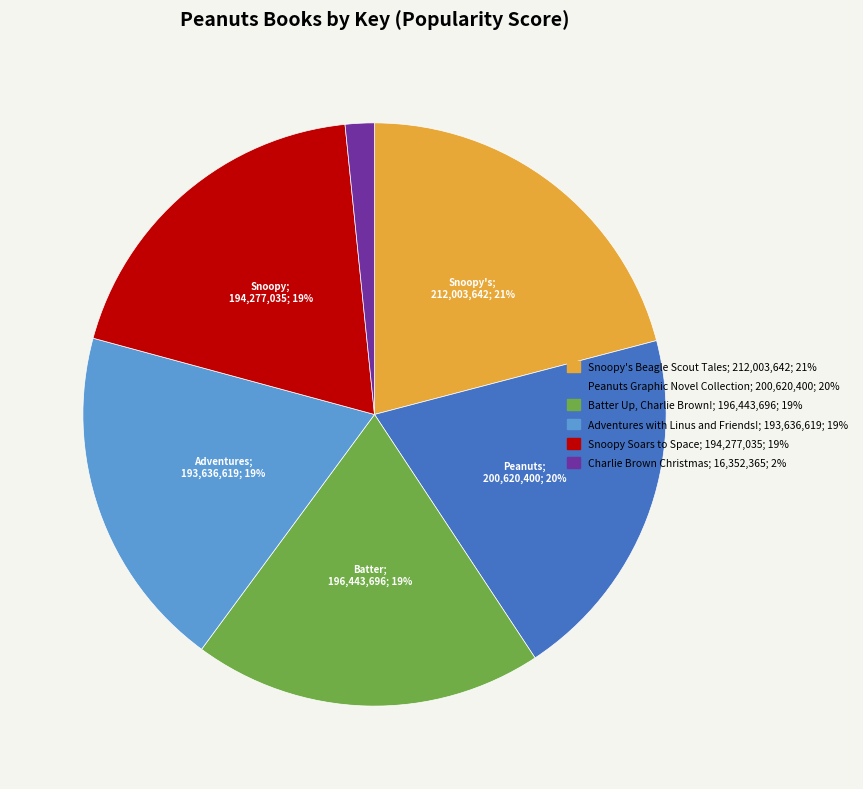

To the nearest percent, what percentage of the pie is Peanuts Graphic Novel Collection?

20%